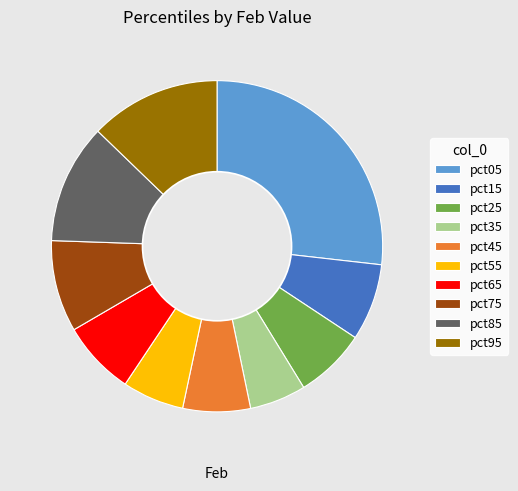

Which category has the smallest portion of the pie?

pct35